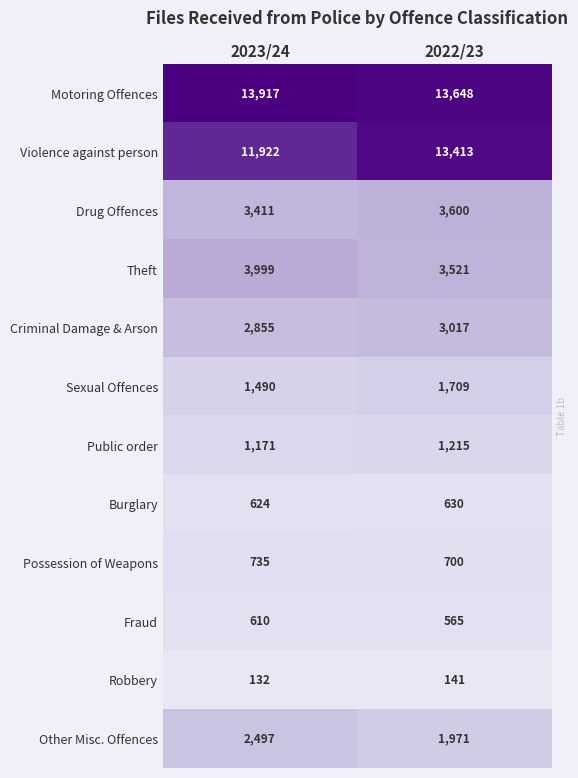

What value does the Public order series have at 2023/24?

1171